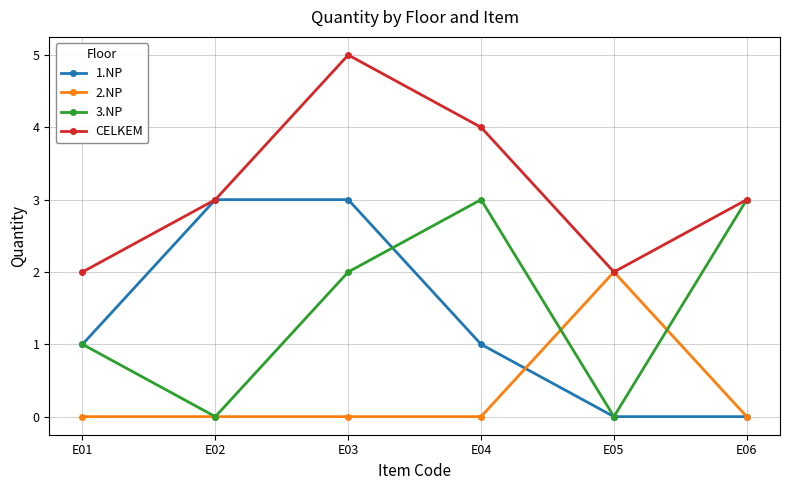

The value of 1.NP at E01 is 2. True or false?

False